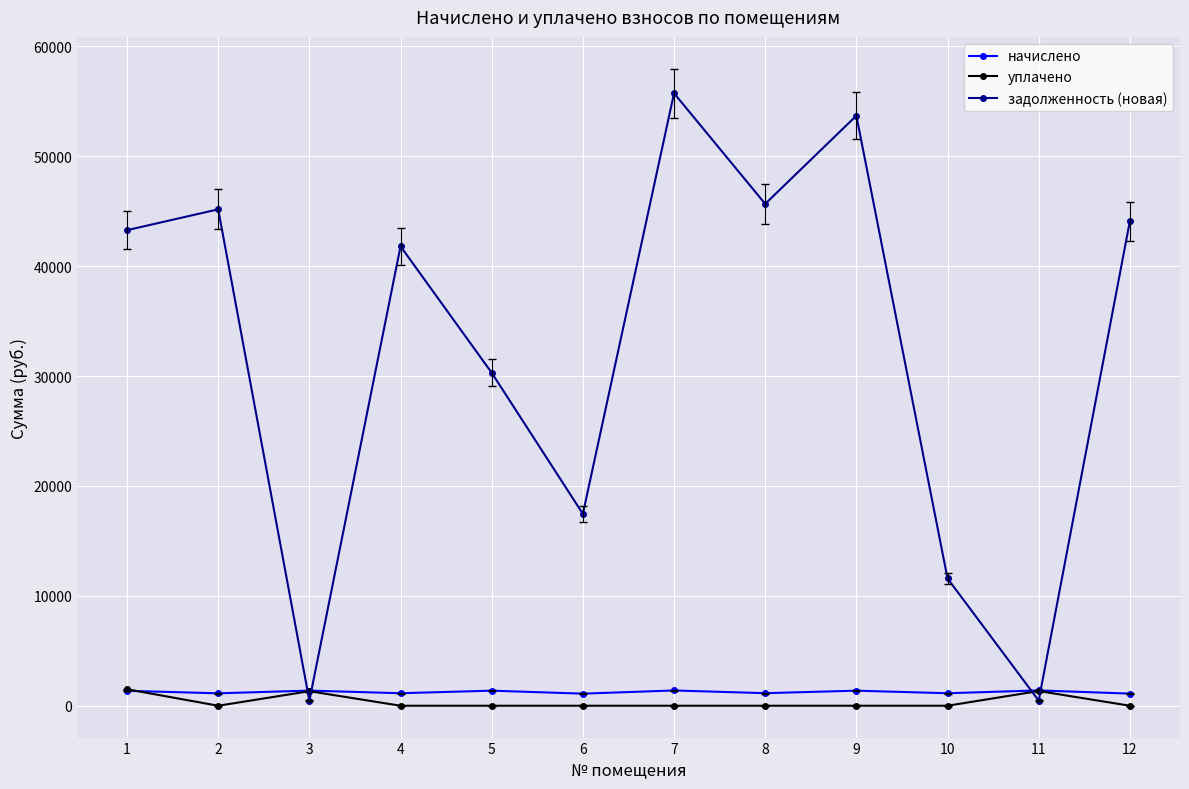

How many data points in уплачено are above 0?

3